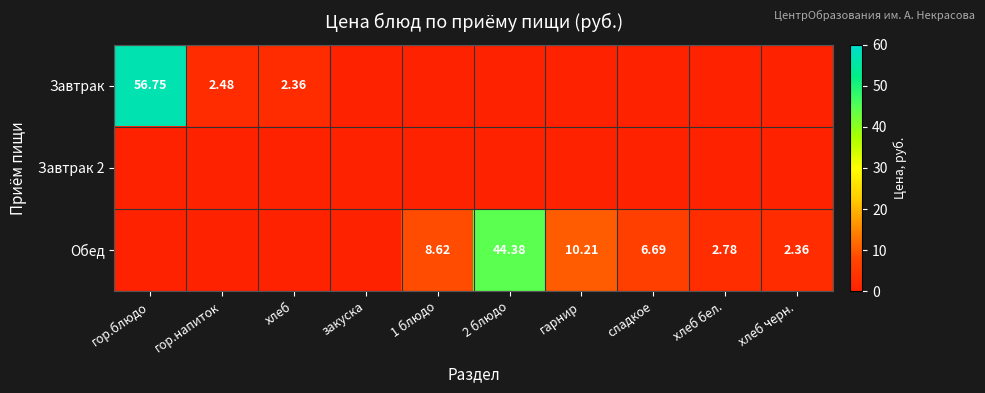

Is the value of Обед at хлеб бел. greater than the value of Завтрак at хлеб?

Yes